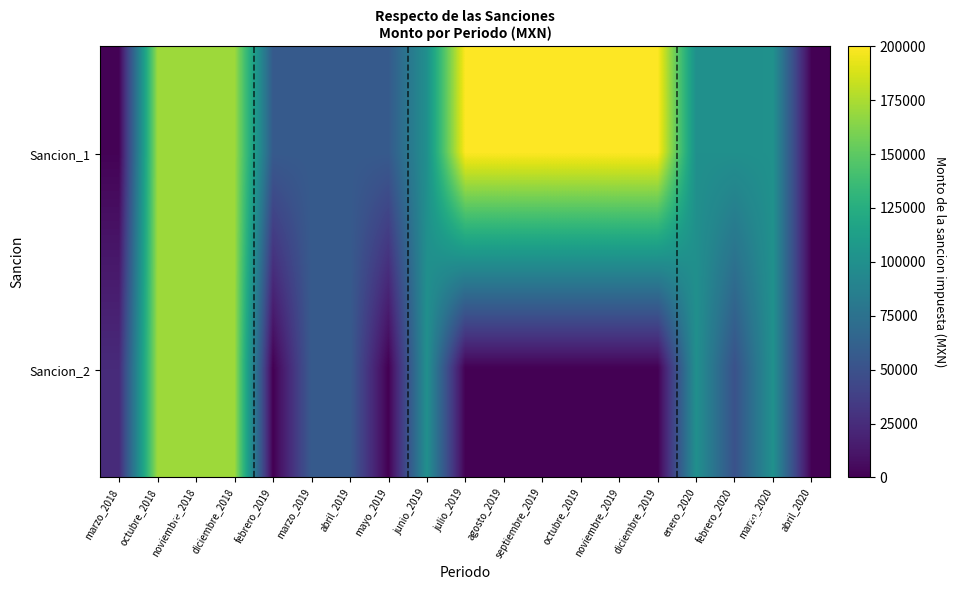

At which label is Sancion_2 closest to 85350?

junio_2019